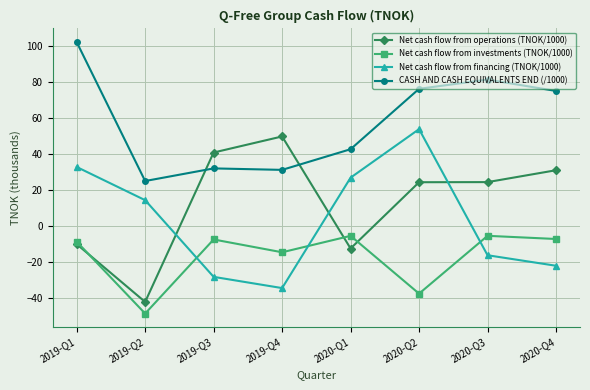

True or false: Net cash flow from investments (TNOK/1000) and CASH AND CASH EQUIVALENTS END (/1000) cross at least once.

False